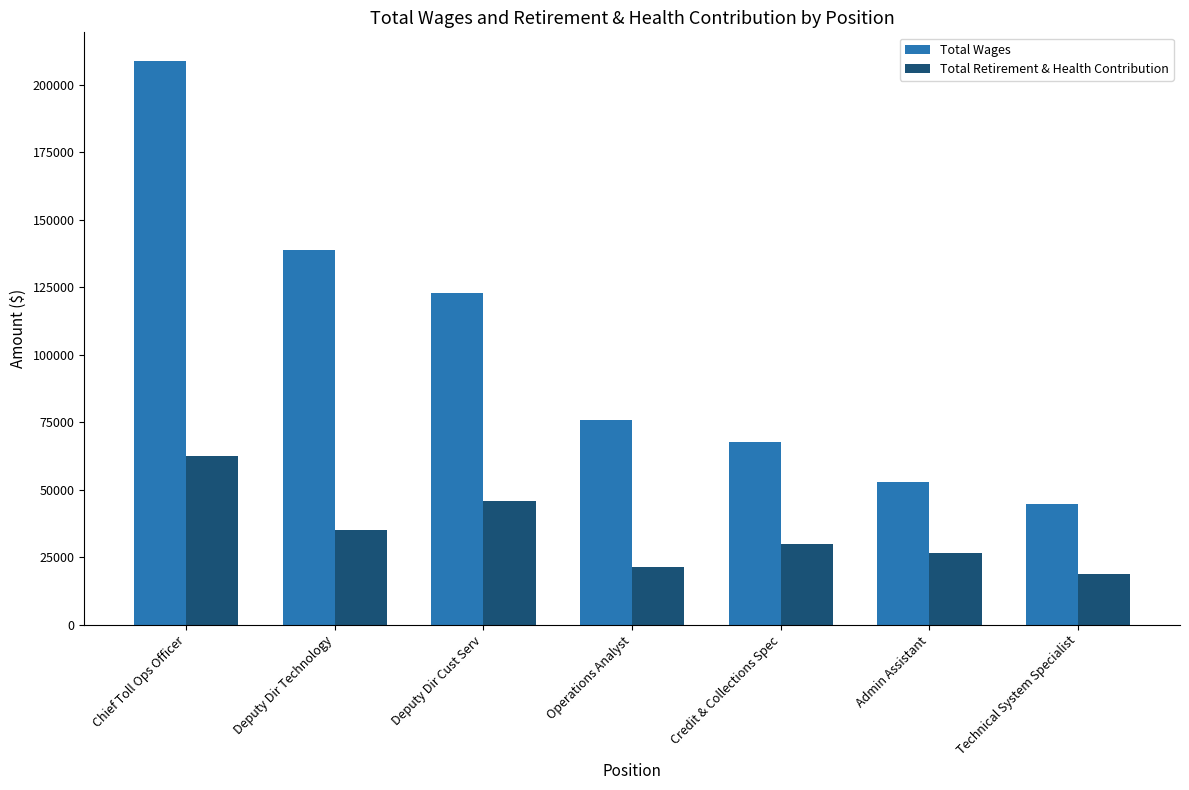

At which label does Total Retirement & Health Contribution reach its minimum?

Technical System Specialist